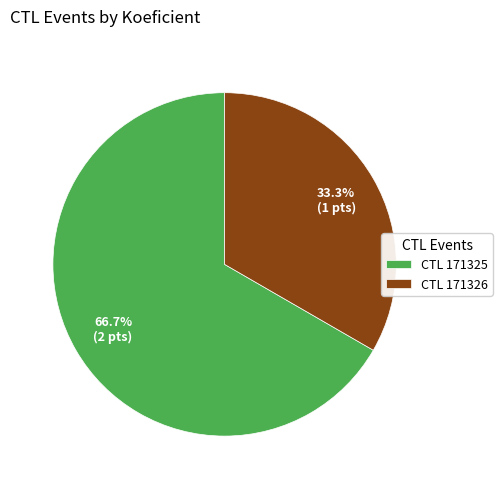

Rank the categories by value from highest to lowest.

CTL 171325, CTL 171326